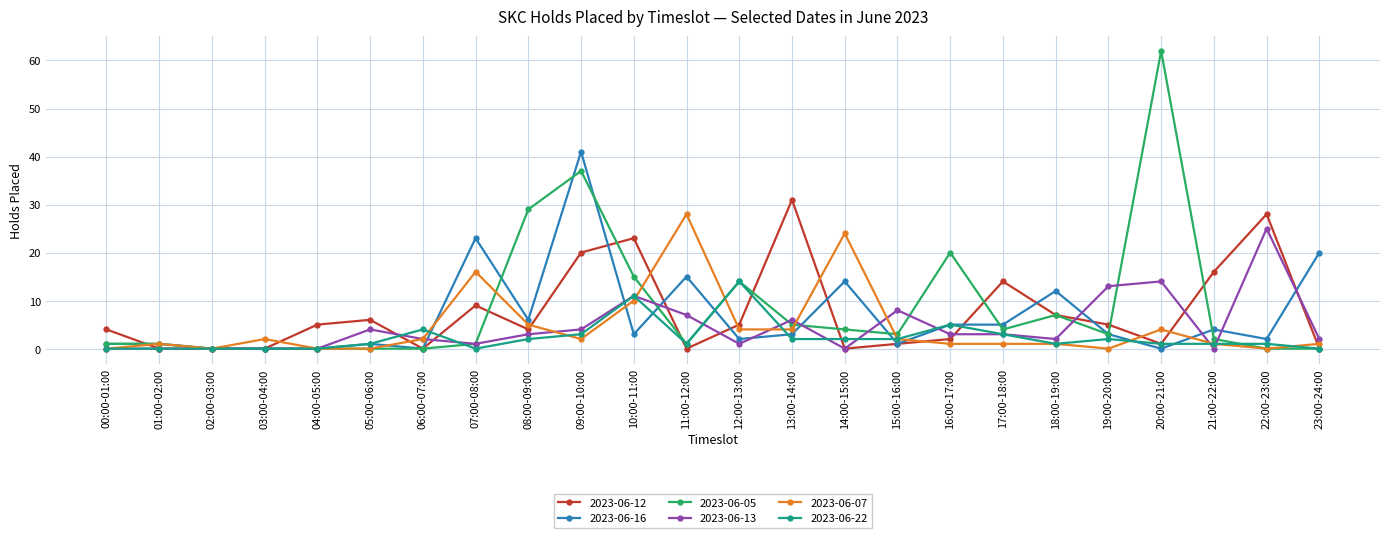

Between 12:00-13:00 and 13:00-14:00, which series saw the biggest shift?

2023-06-12